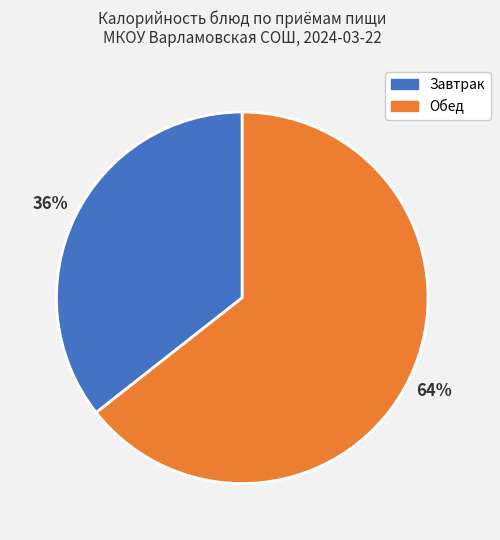

To the nearest percent, what portion does Обед represent?

64%